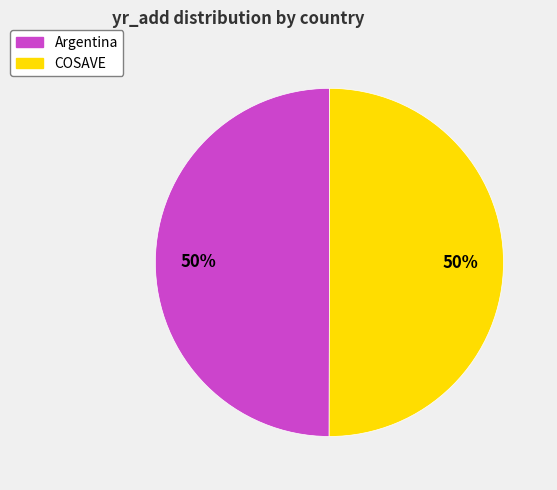

Combined, do Argentina and COSAVE account for over 50%?

Yes